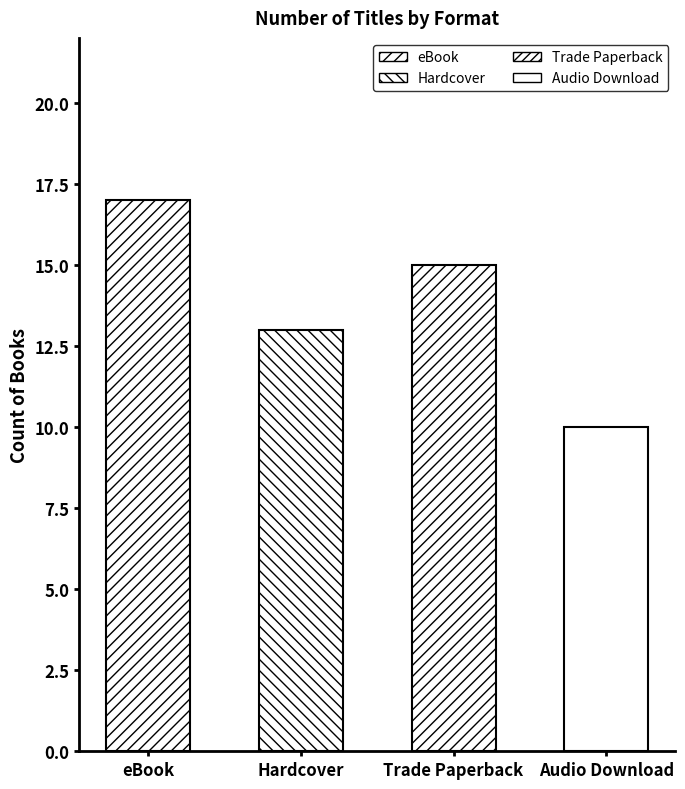

At which category is the sum across all series the highest?

eBook